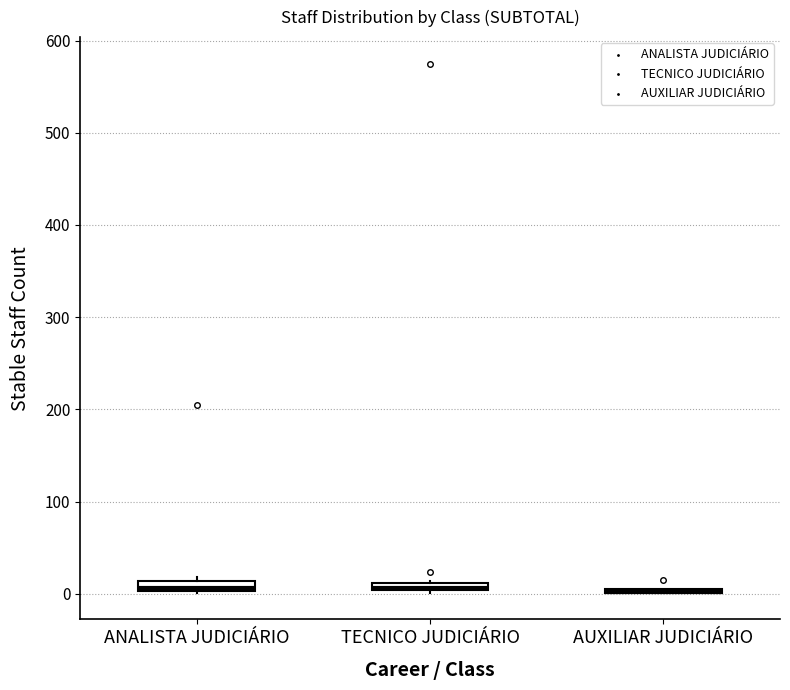

Where is the lower edge of the box for TECNICO JUDICIÁRIO on the y-axis? The values are not printed on the chart, so give them approximately, as read against the axis.

0